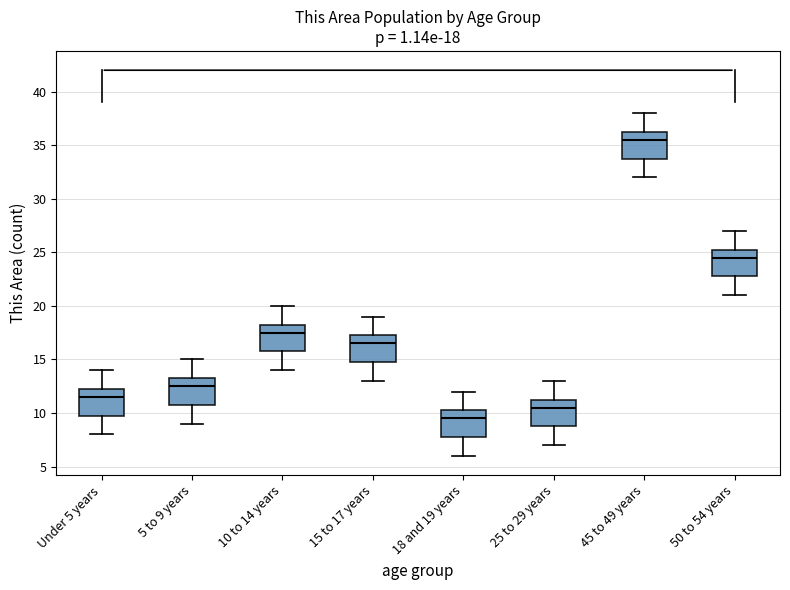

Which box has the highest median line?

45 to 49 years